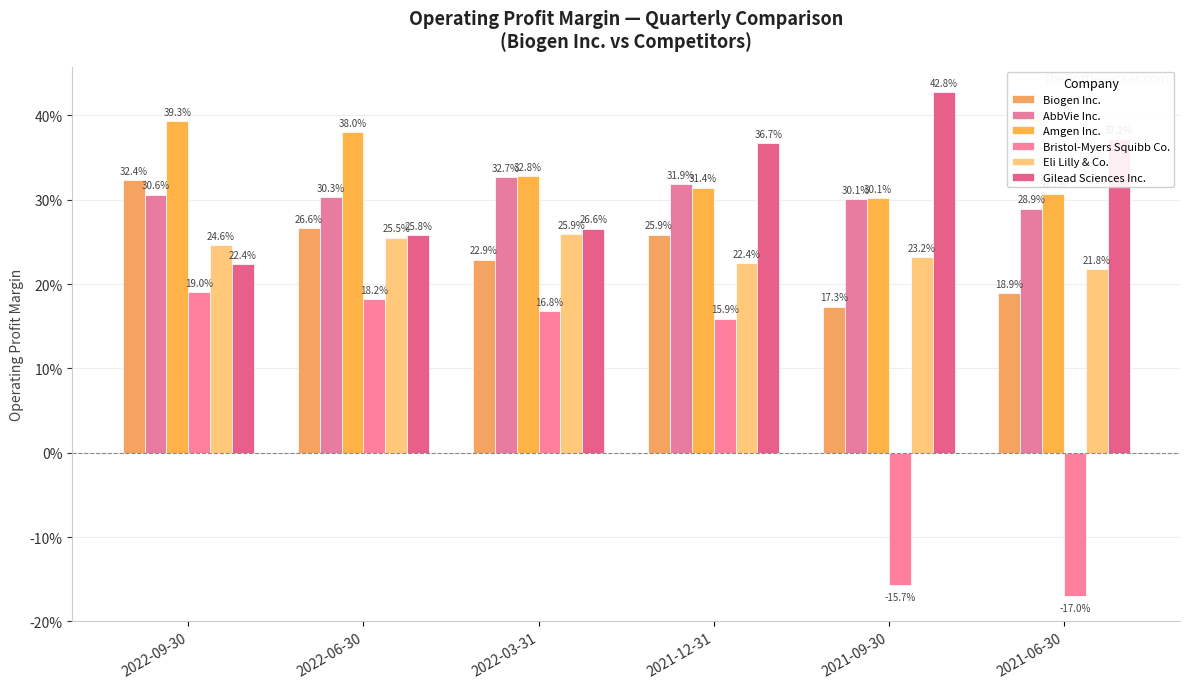

Are the bars grouped side by side (vs. stacked)?

Yes